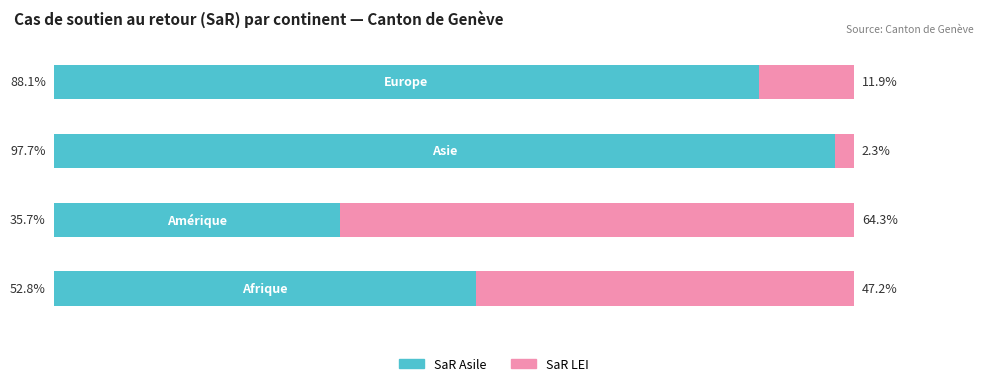

Reading left to right, what are all the values shown in this chart?

SaR Asile: 52.8	35.7	97.7	88.1
SaR LEI: 47.2	64.3	2.3	11.9